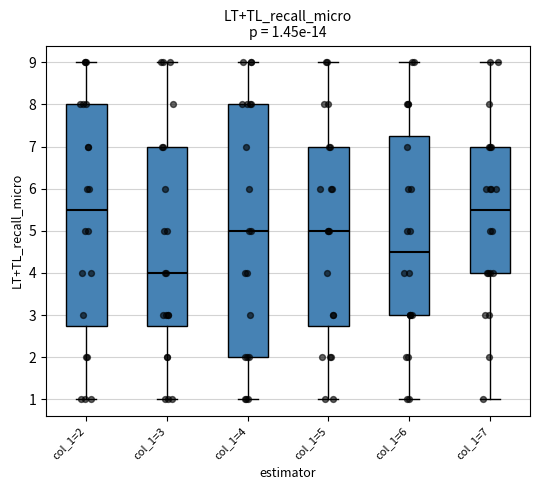

Which box is the tallest, from its lower edge to its upper edge?

col_1=4